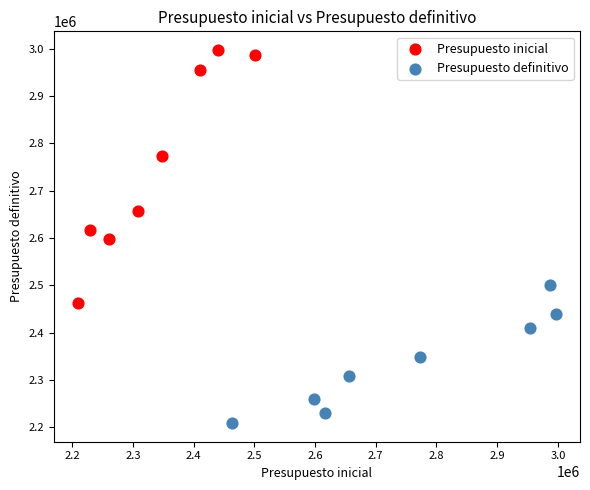

Which series has the largest Y range (max minus min)?

Presupuesto inicial